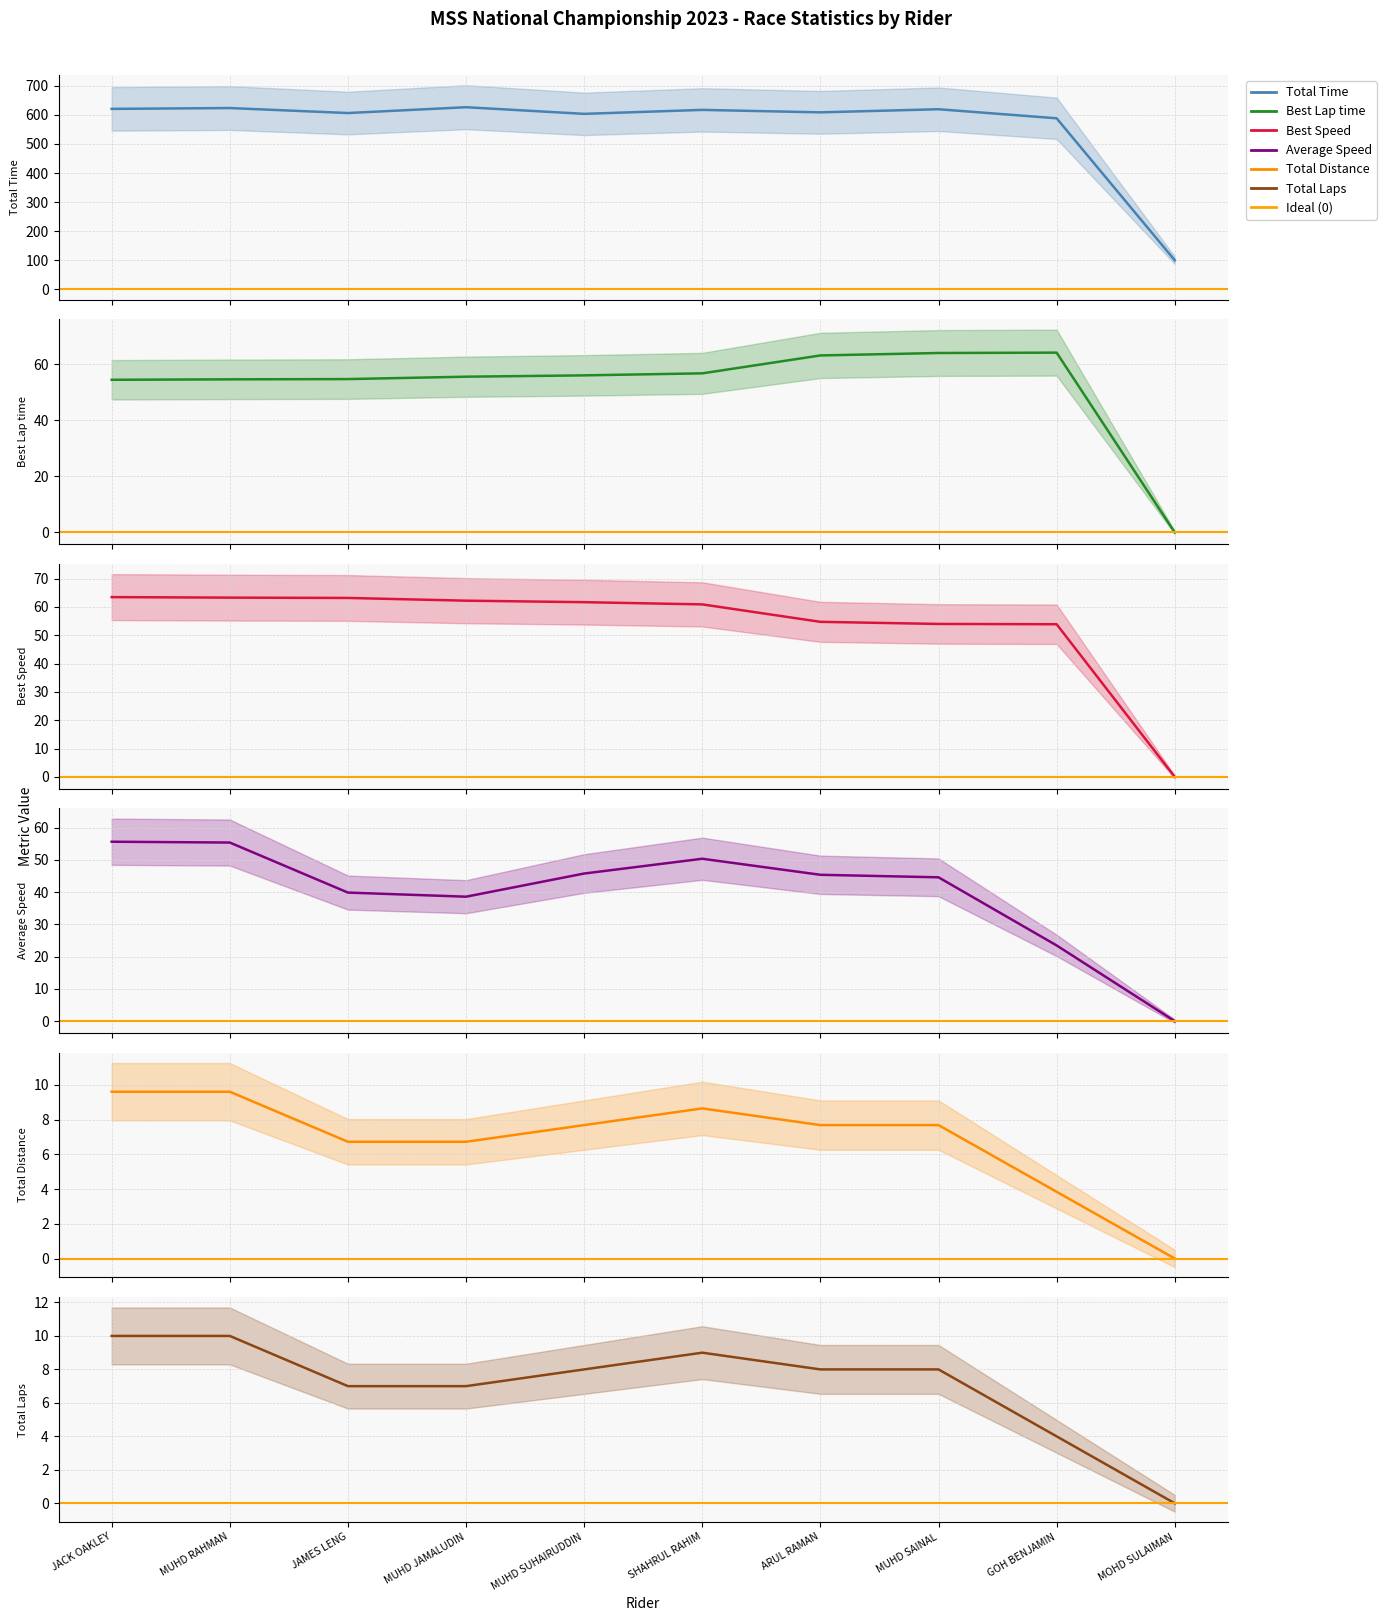

The Total Time series shows 588.4 at GOH BENJAMIN. True or false?

True